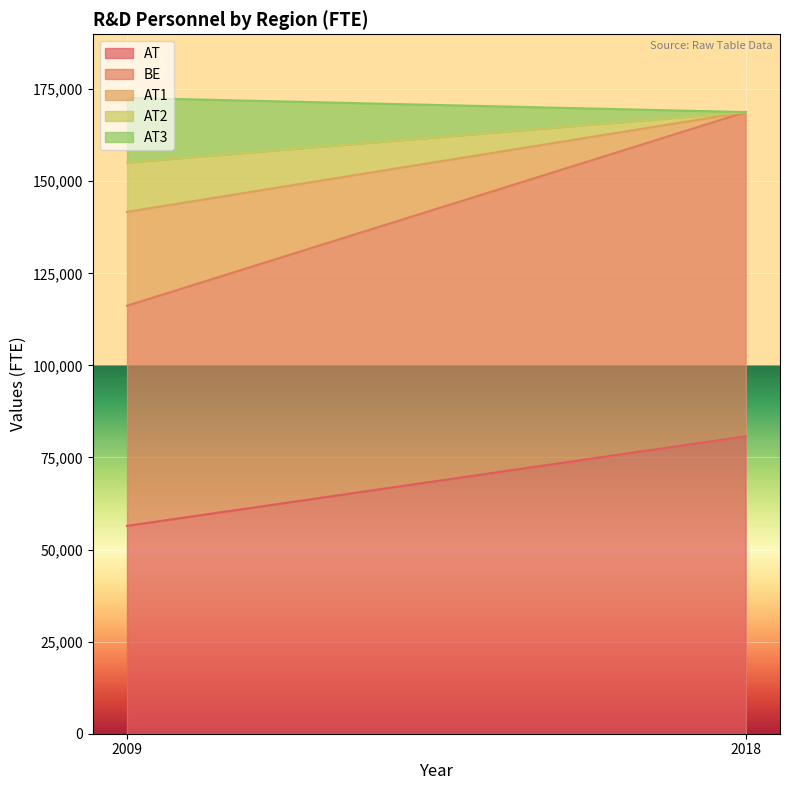

What is the maximum value for AT1?

25489